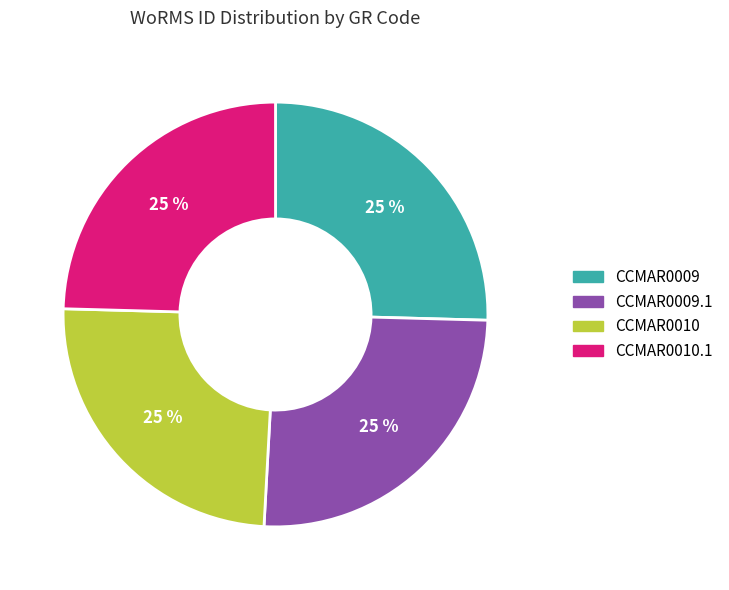

How many slices are in this pie chart?

4